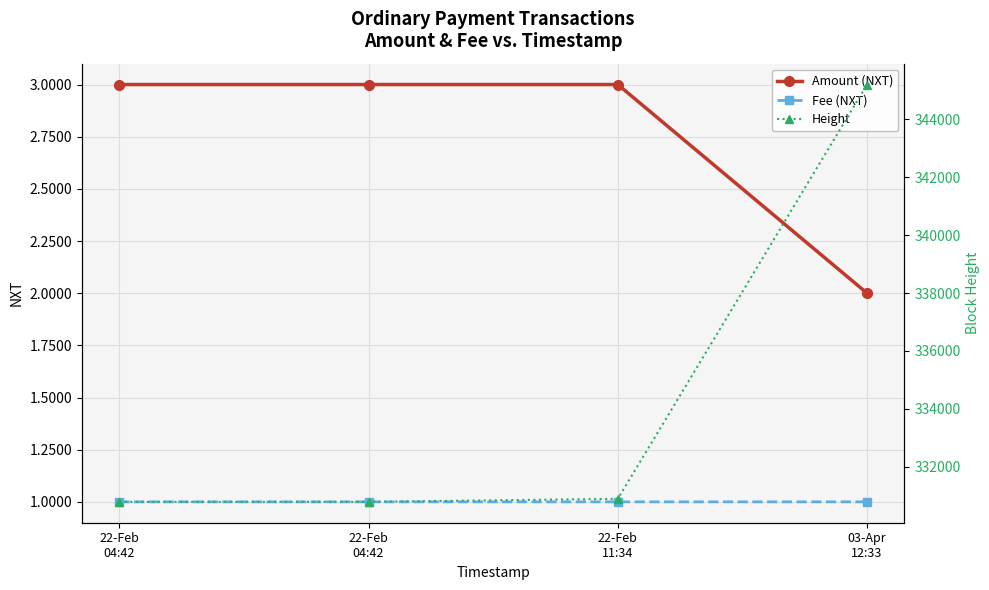

Is this an area chart (filled region under the line)?

No